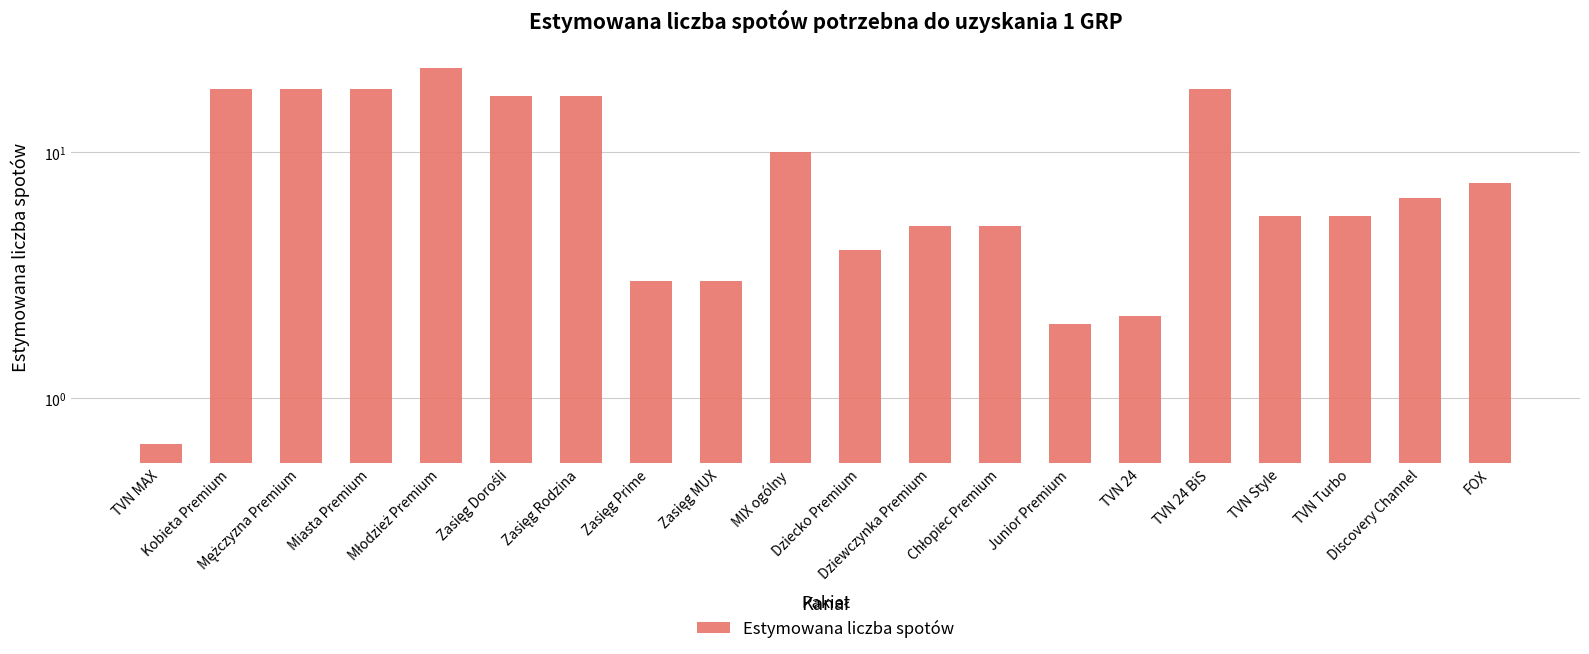

What is the sum of all values?

187.8